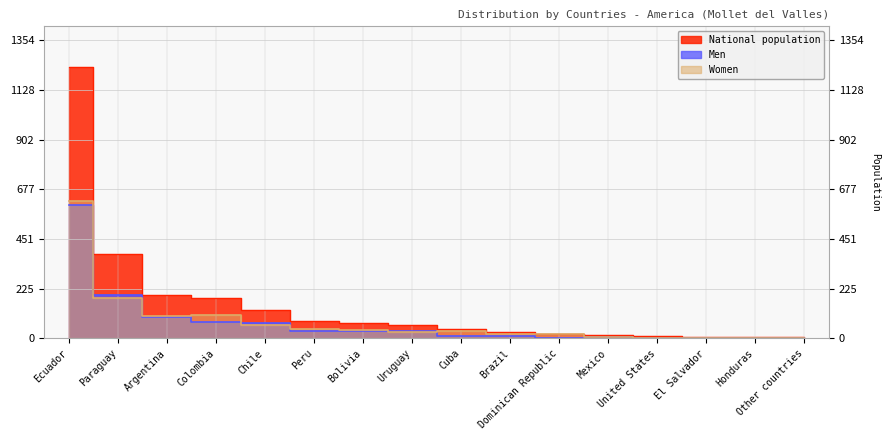

Count the number of categories in the chart.

16